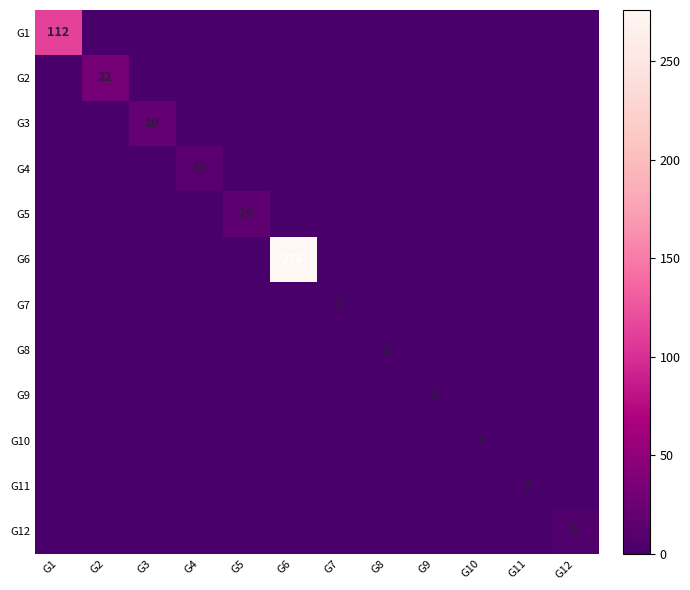

True or false: G5 has a value of 16 at G5.

True